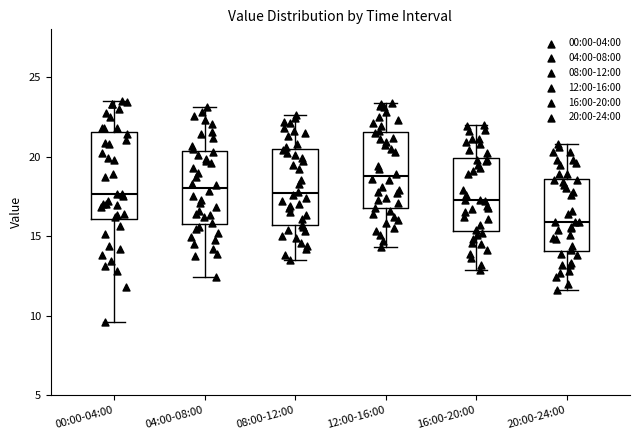

Which box's median line is the highest?

12:00-16:00